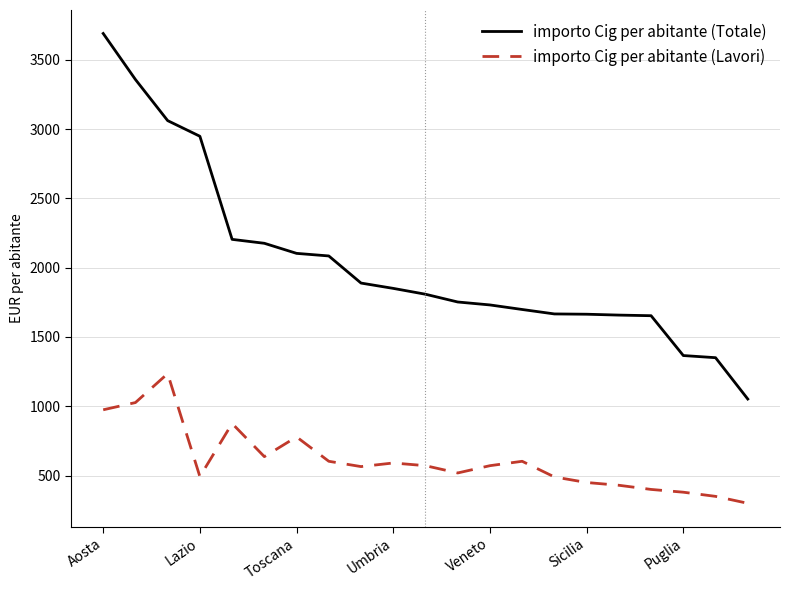

True or false: importo Cig per abitante (Totale) and importo Cig per abitante (Lavori) intersect in this chart.

False